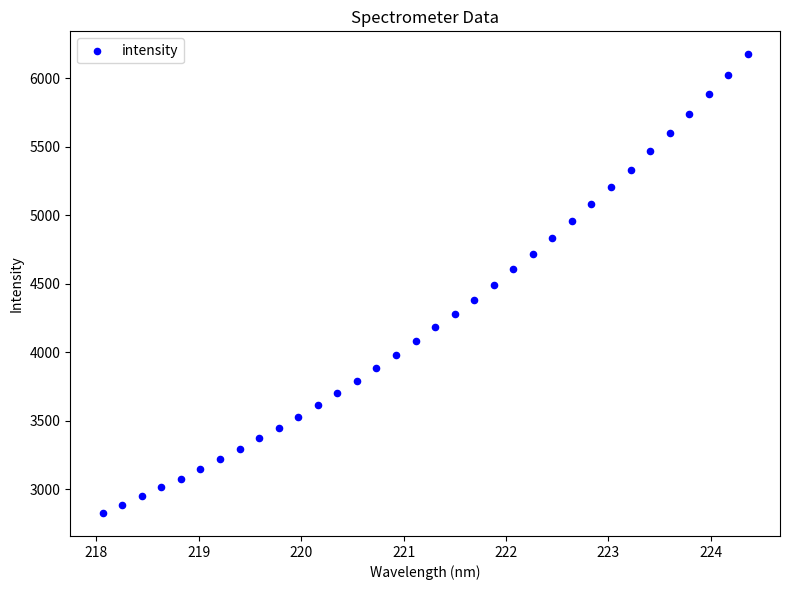

What is the range of X values (max minus min)?

6.3